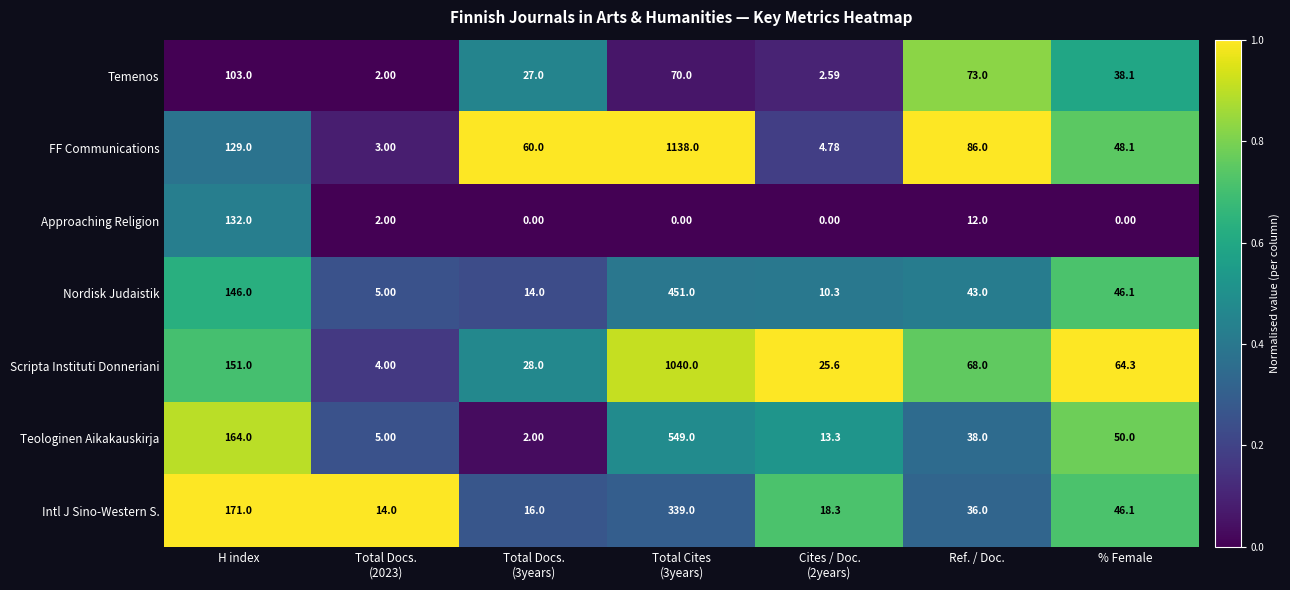

Which series has the largest total across all categories?

FF Communications